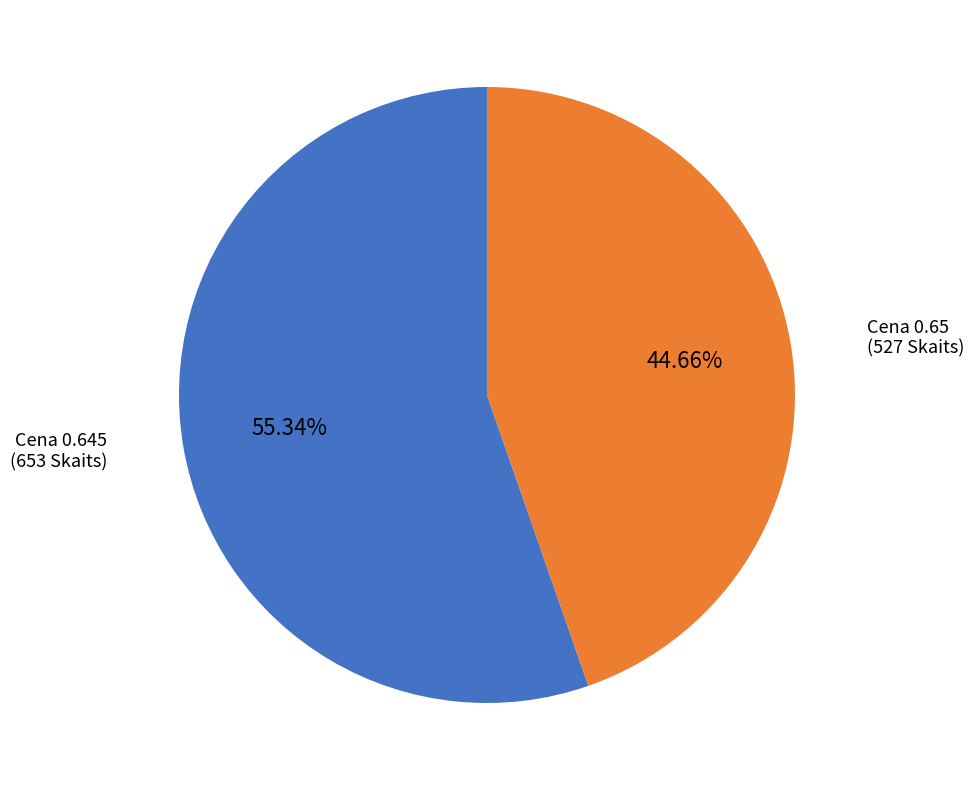

Is there a majority slice in this chart?

Yes